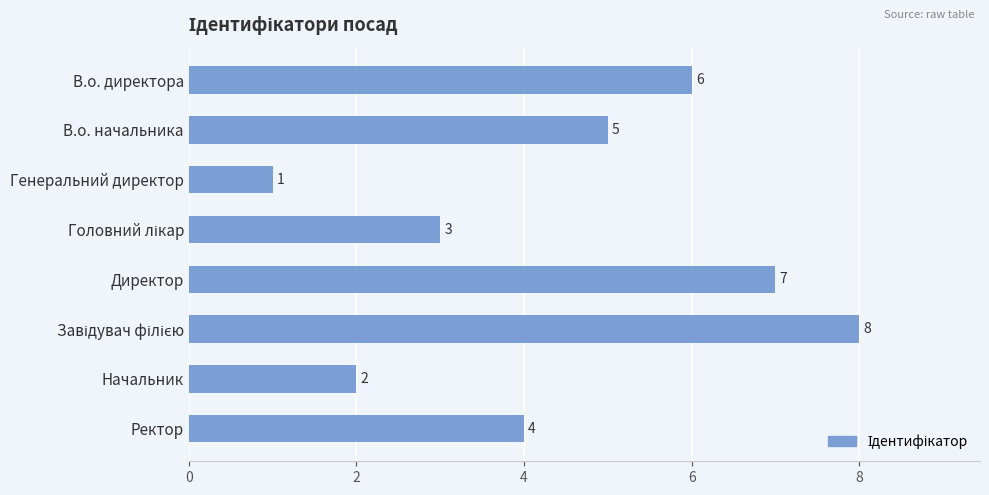

How many series are shown in this chart?

1